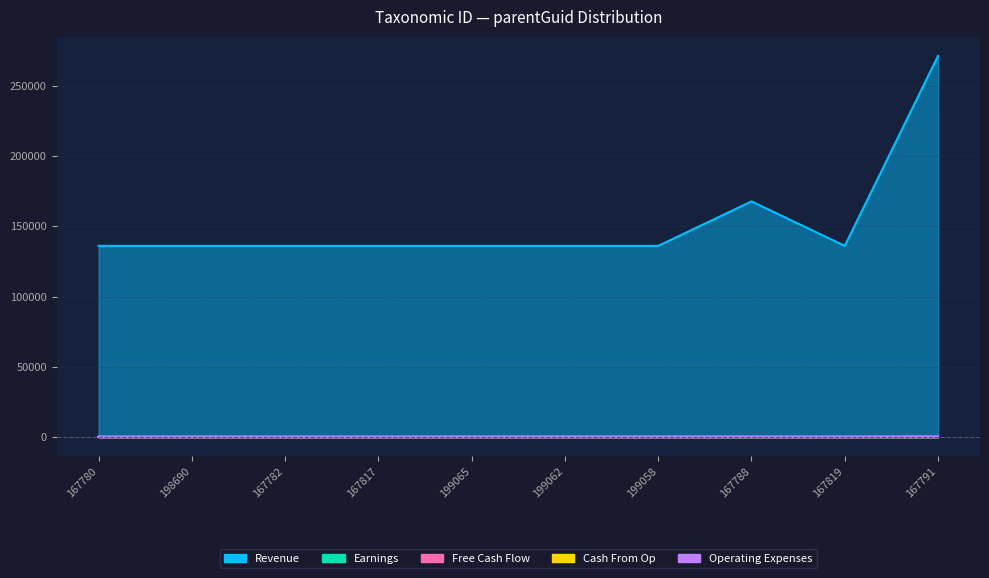

Reading right to left, extract all data points from this chart.

Revenue: 167791=271359.0	167819=136135.0	167788=167789.0	199058=136135.0	199062=136135.0	199065=136135.0	167817=136135.0	167782=136135.0	198690=136135.0	167780=136135.0
Earnings: 167791=167.8	167819=167.8	167788=167.8	199058=199.1	199062=199.1	199065=199.1	167817=167.8	167782=167.8	198690=198.7	167780=167.8
Free Cash Flow: 167791=271.4	167819=136.1	167788=167.8	199058=136.1	199062=136.1	199065=136.1	167817=136.1	167782=136.1	198690=136.1	167780=136.1
Cash From Op: 167791=167.8	167819=167.8	167788=167.8	199058=199.1	199062=199.1	199065=199.1	167817=167.8	167782=167.8	198690=198.7	167780=167.8
Operating Expenses: 167791=271.4	167819=136.1	167788=167.8	199058=136.1	199062=136.1	199065=136.1	167817=136.1	167782=136.1	198690=136.1	167780=136.1